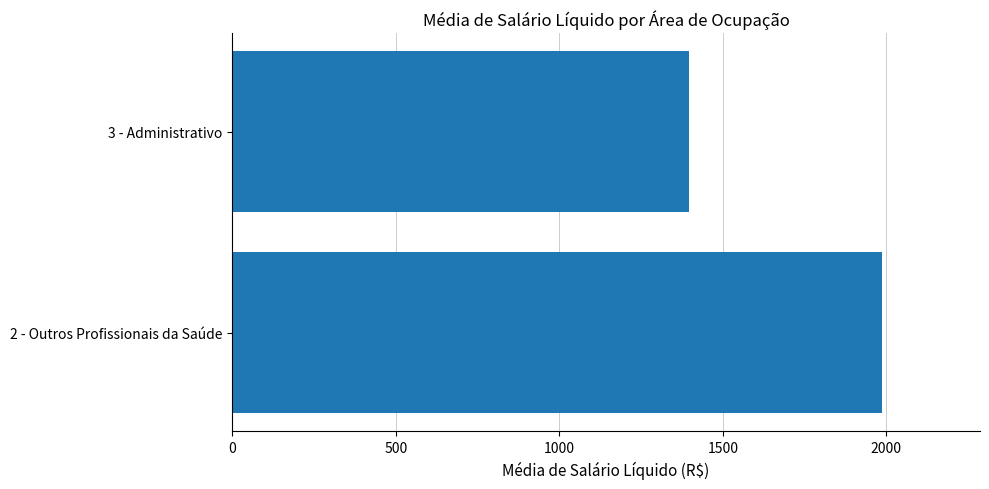

Rank the categories by value from highest to lowest.

2 - Outros Profissionais da Saúde, 3 - Administrativo